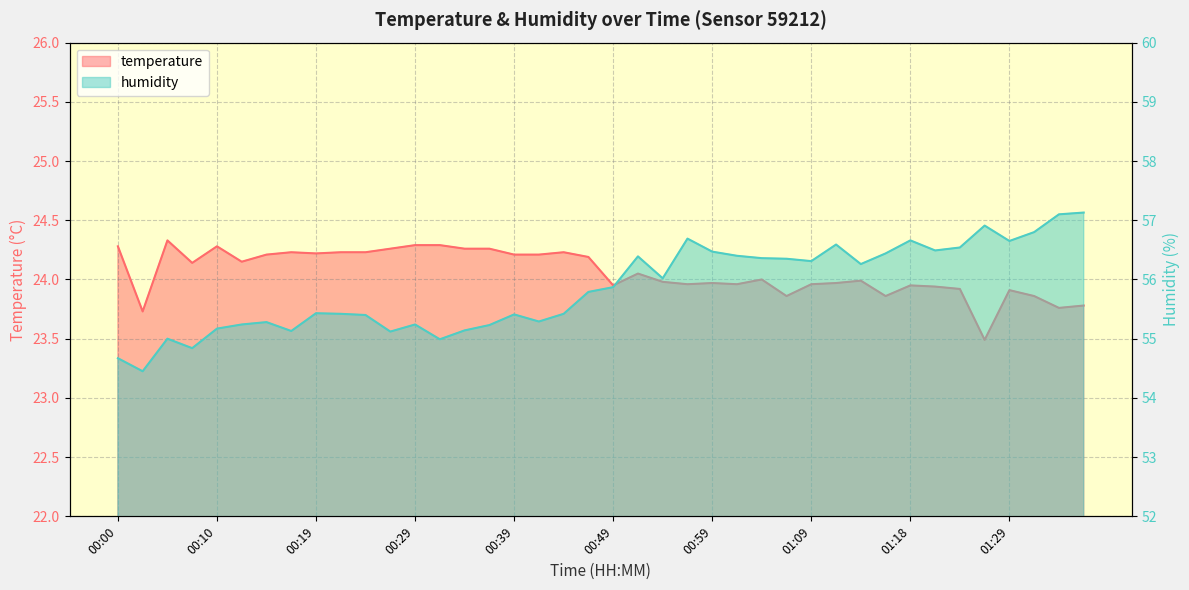

Which label corresponds to the largest value in the chart?

01:39